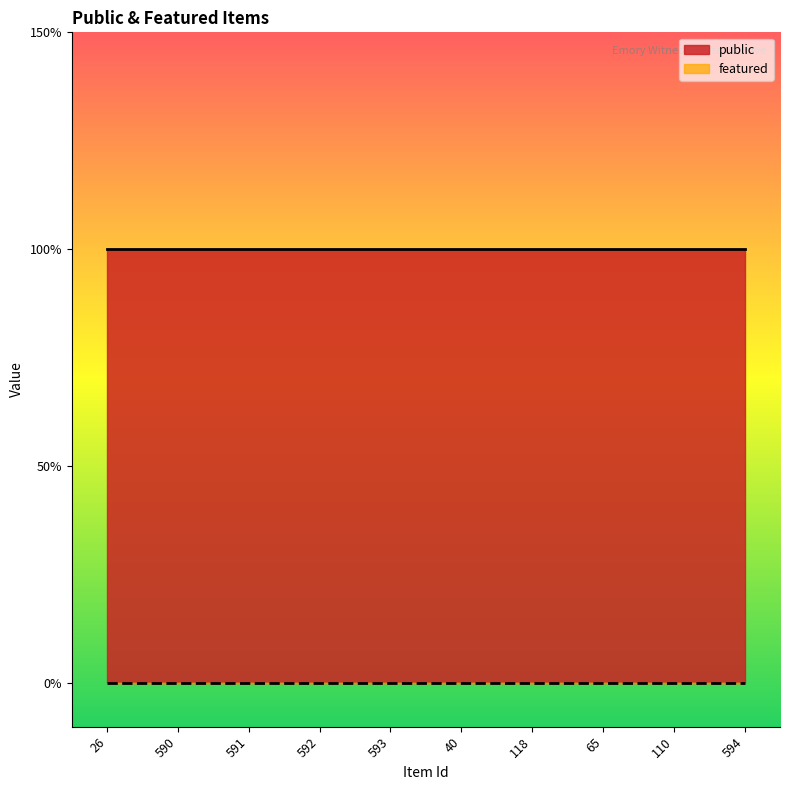

Which category has the highest value in the public series?

26